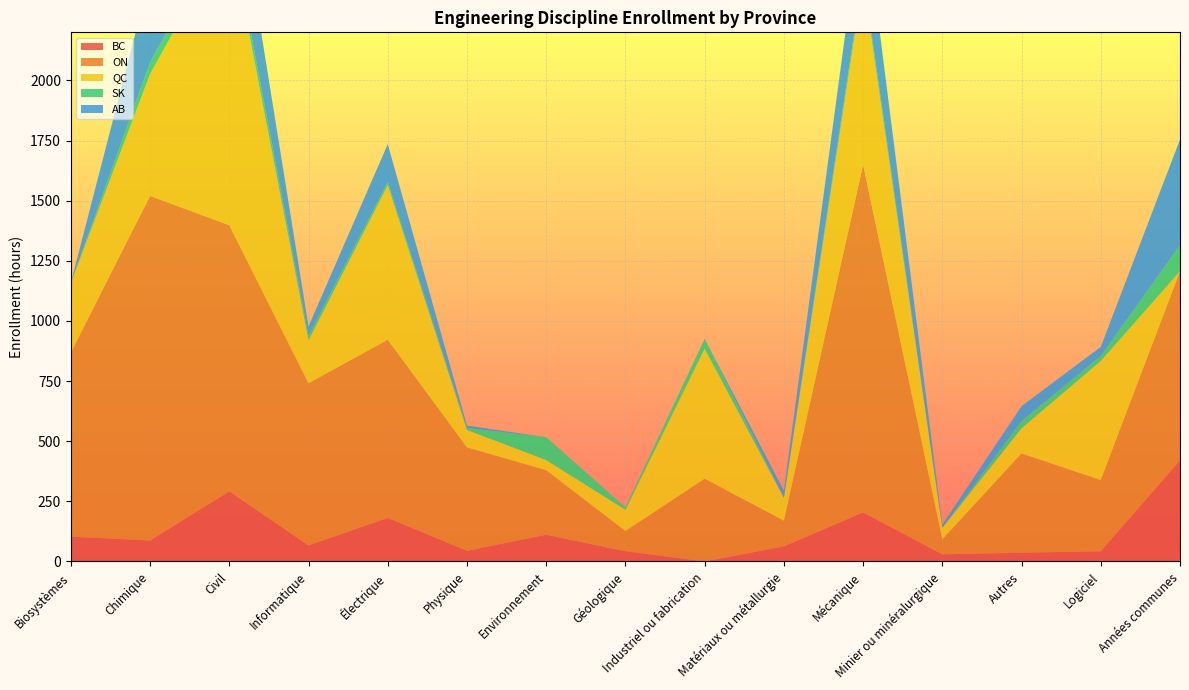

Reading left to right, transcribe all the data shown in this chart.

BC: 103.3	87.2	291.6	66.6	181.3	44.3	111.1	42.9	0.0	62.7	204.1	29.6	36.7	42.3	420.8
ON: 764.9	1432.8	1106.2	674.5	740.5	430.2	268.6	83.8	344.1	107.0	1445.6	62.5	412.6	296.2	786.2
QC: 290.0	506.6	1223.4	178.4	642.5	72.6	42.2	88.5	541.1	94.9	764.8	47.8	104.7	495.4	0.0
SK: 0.0	48.0	48.2	18.5	13.7	8.2	95.0	10.4	40.7	0.0	24.3	0.0	30.0	20.7	108.4
AB: 0.0	357.3	353.2	39.0	157.3	10.0	0.0	0.0	0.0	30.0	307.3	13.0	62.0	37.8	438.9